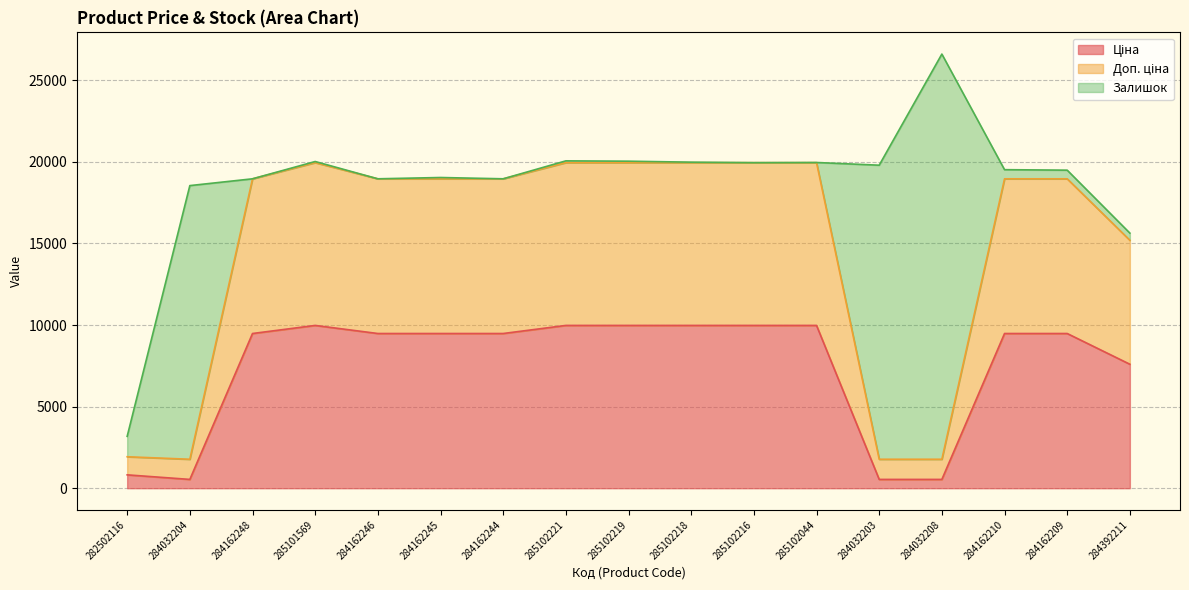

What is the difference between the highest and lowest values at 284162244?

9480.1